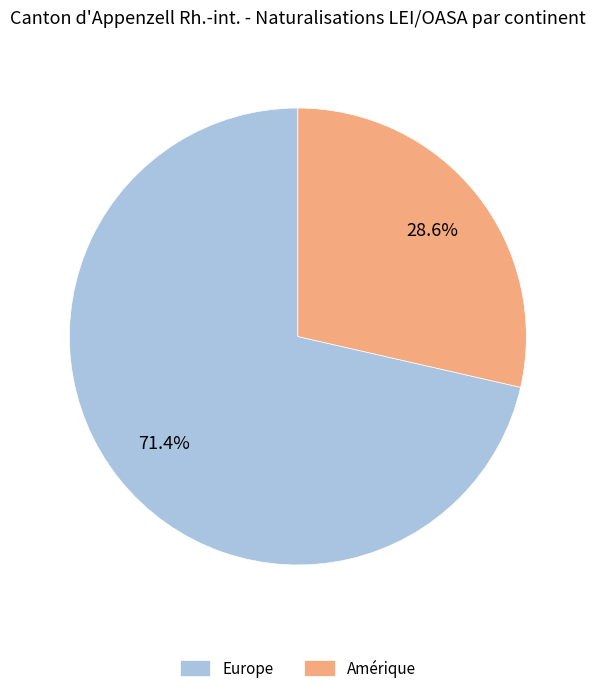

Which slice is the smallest?

Amérique